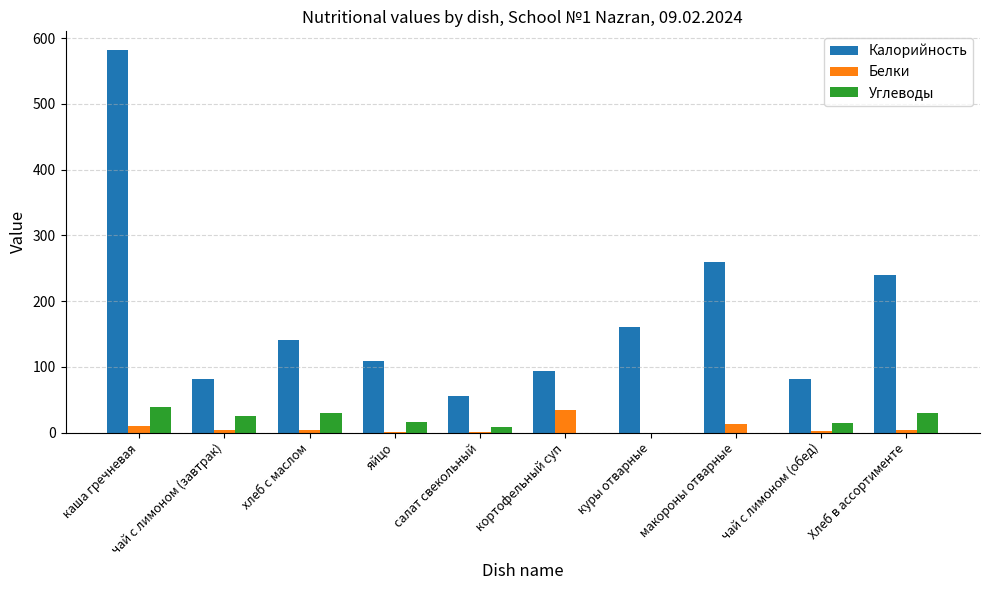

Is it true that Белки equals 34.7 at кортофельный суп?

True